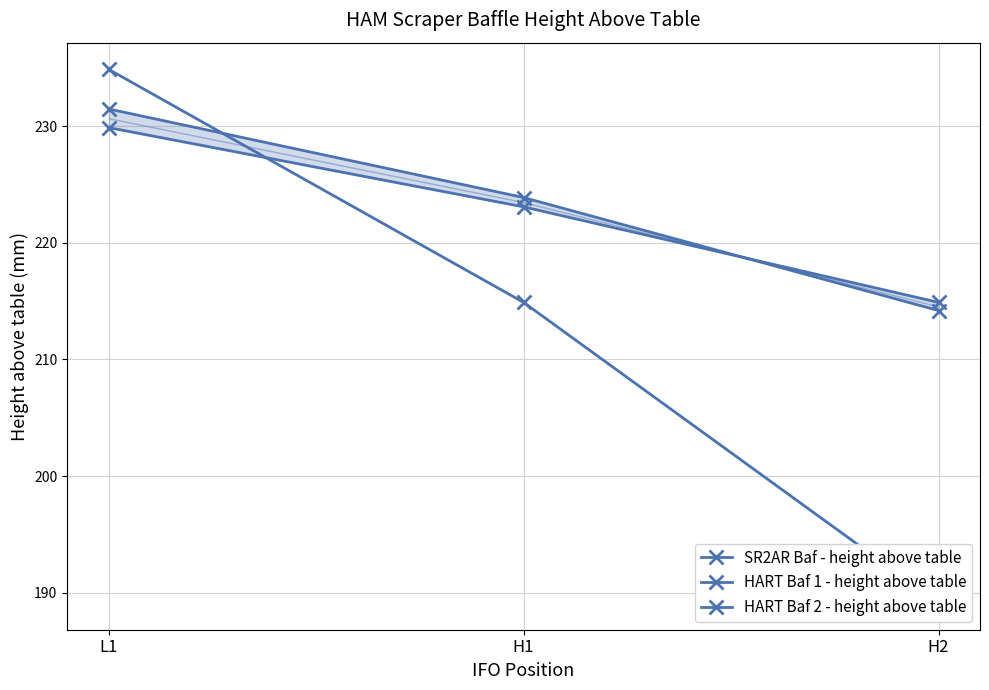

Rank the categories by HART Baf 2 - height above table value from highest to lowest.

L1, H1, H2